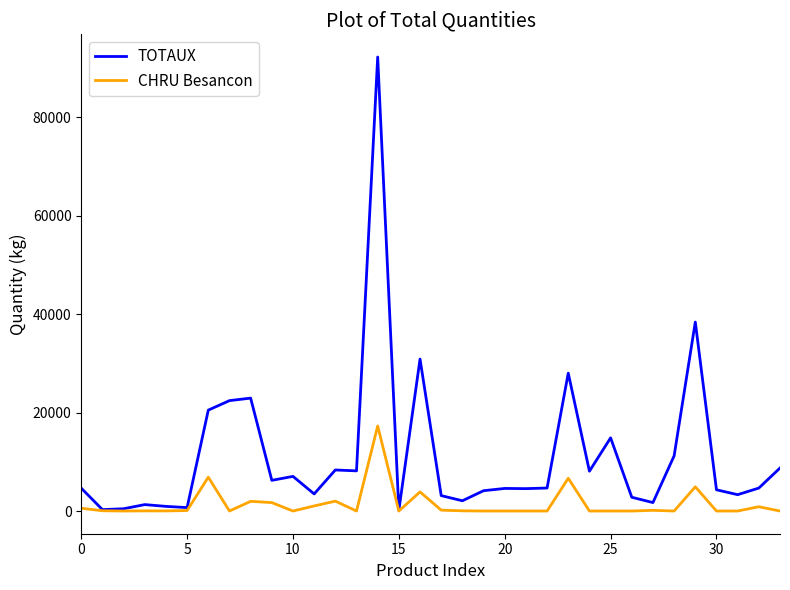

How many series are shown in this chart?

2